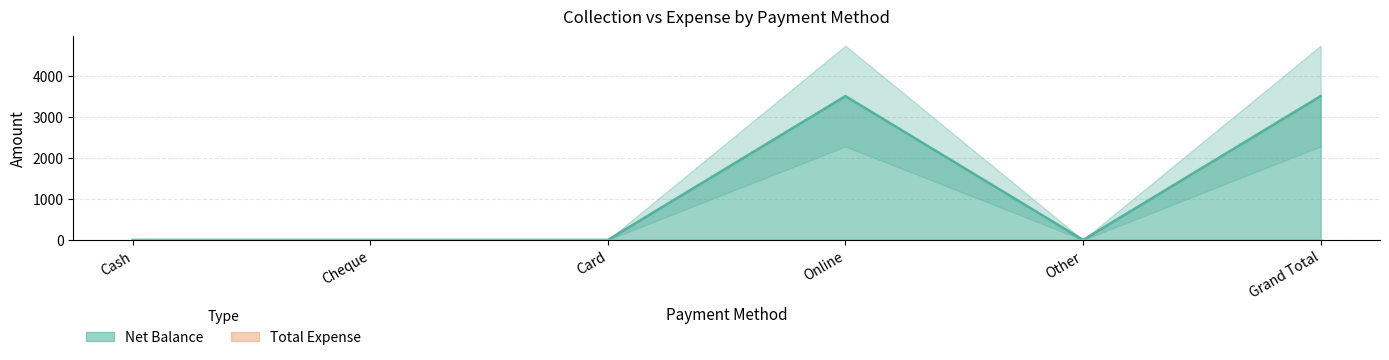

What is the sum of all values?

7000